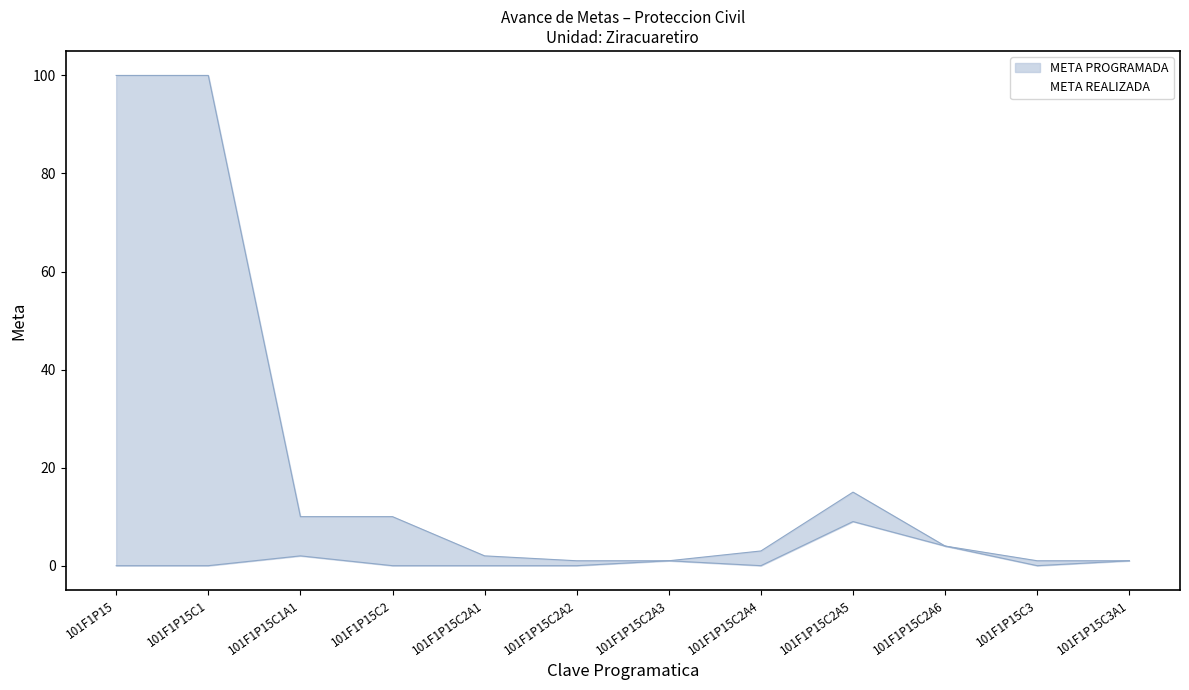

Which series has the largest total across all categories?

META PROGRAMADA